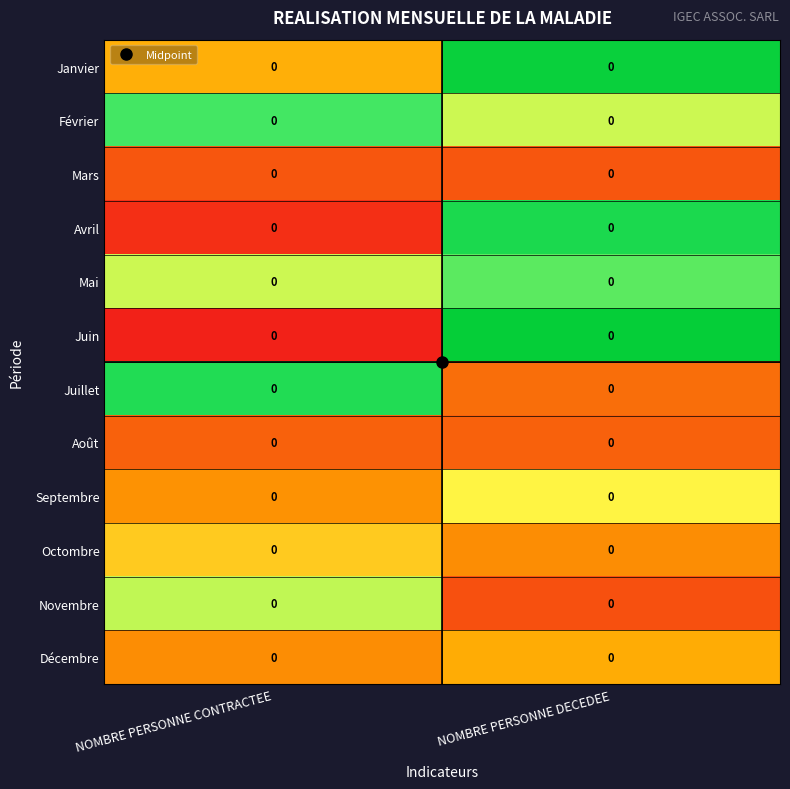

The Octombre series shows 0.5 at NOMBRE PERSONNE DECEDEE. True or false?

False